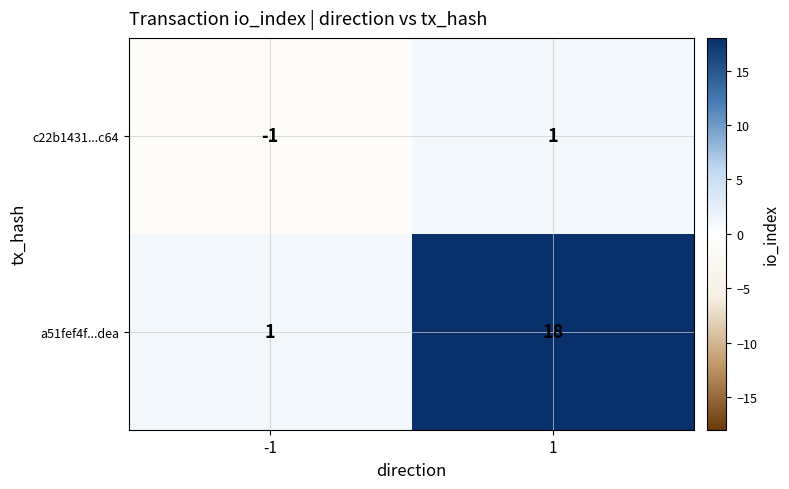

What is the difference between the highest and lowest values at -1?

2